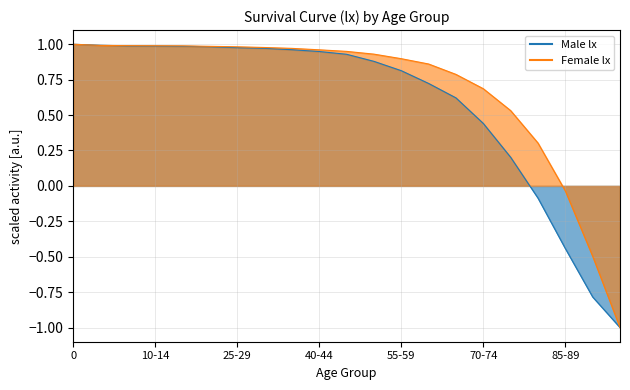

Reading left to right, extract all data points from this chart.

Male lx: 1.0	1.0	1.0	1.0	1.0	1.0	1.0	1.0	1.0	0.9	0.9	0.9	0.8	0.7	0.6	0.4	0.2	-0.1	-0.4	-0.8	-1.0
Female lx: 1.0	1.0	1.0	1.0	1.0	1.0	1.0	1.0	1.0	1.0	0.9	0.9	0.9	0.9	0.8	0.7	0.5	0.3	-0.0	-0.5	-1.0